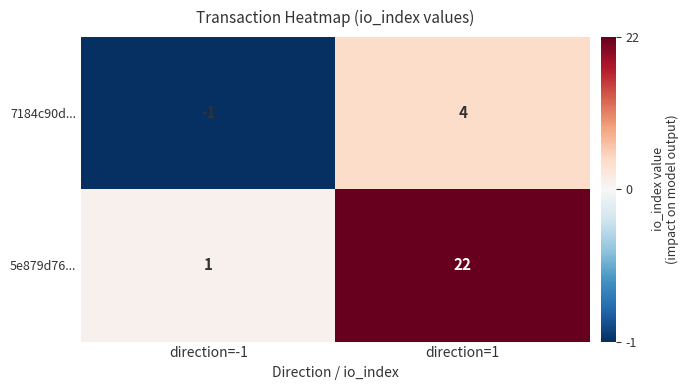

Which series has the largest total across all categories?

5e879d76...